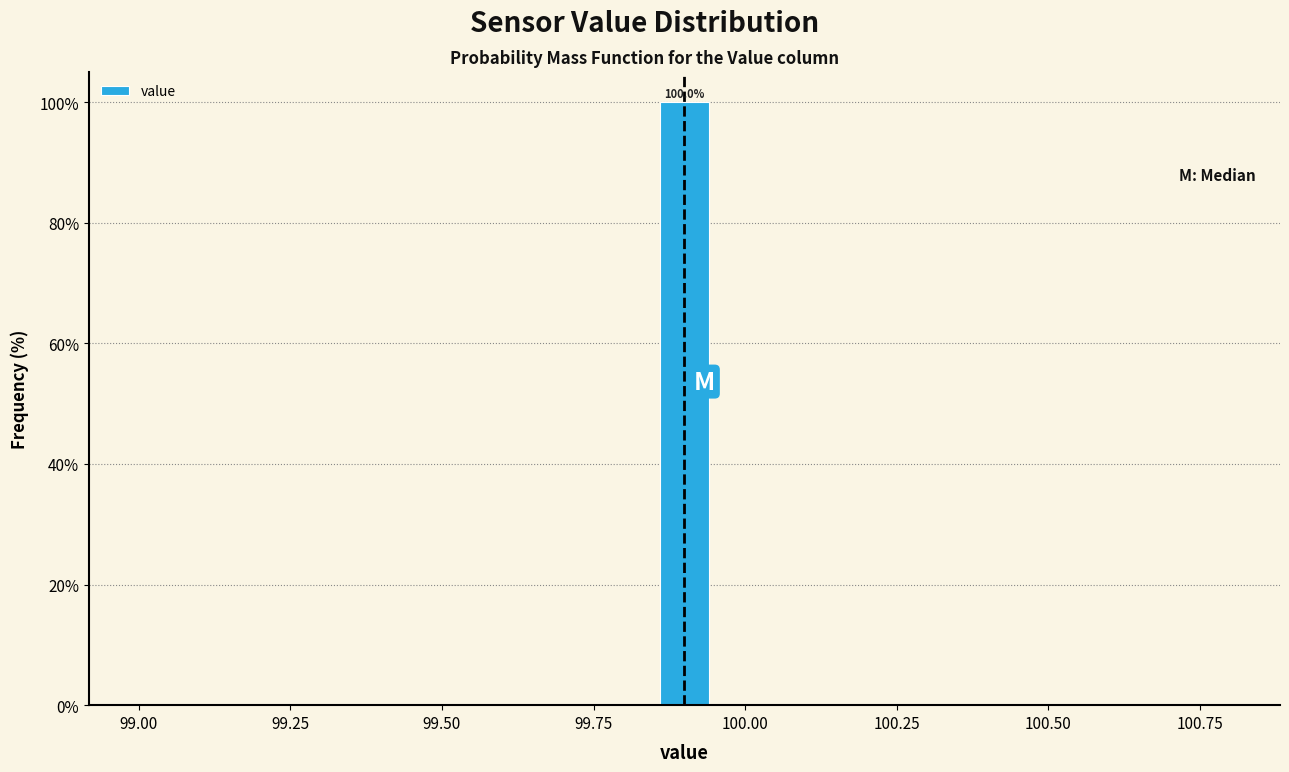

Read against the x-axis, roughly where is the centre of the tallest bar?

99.90